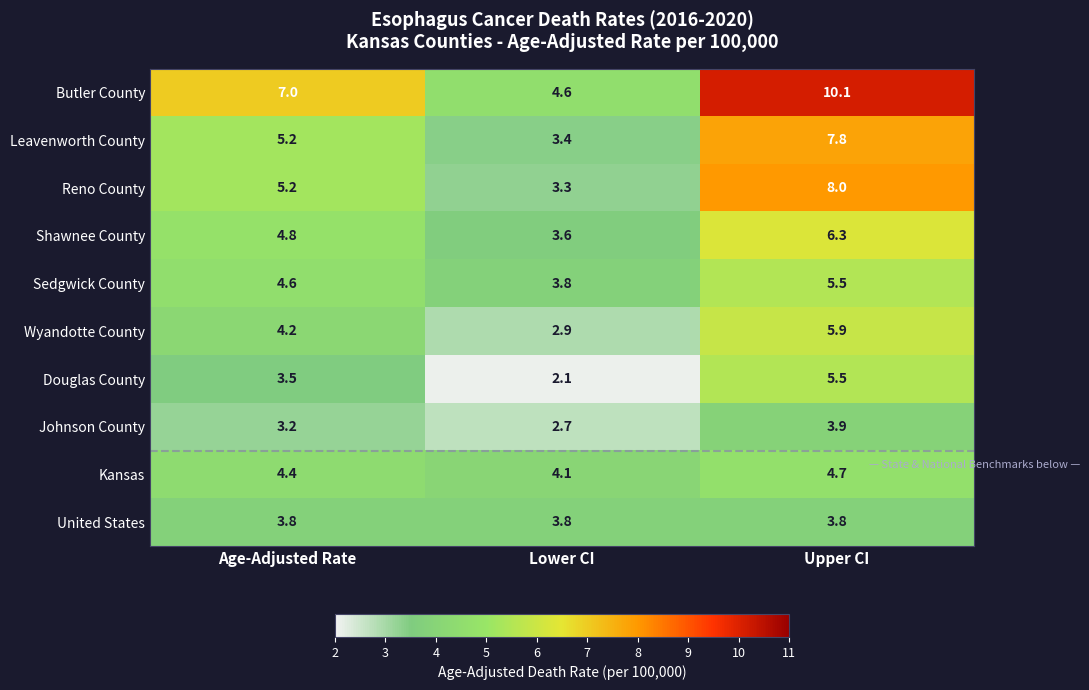

Count the number of categories in the chart.

3